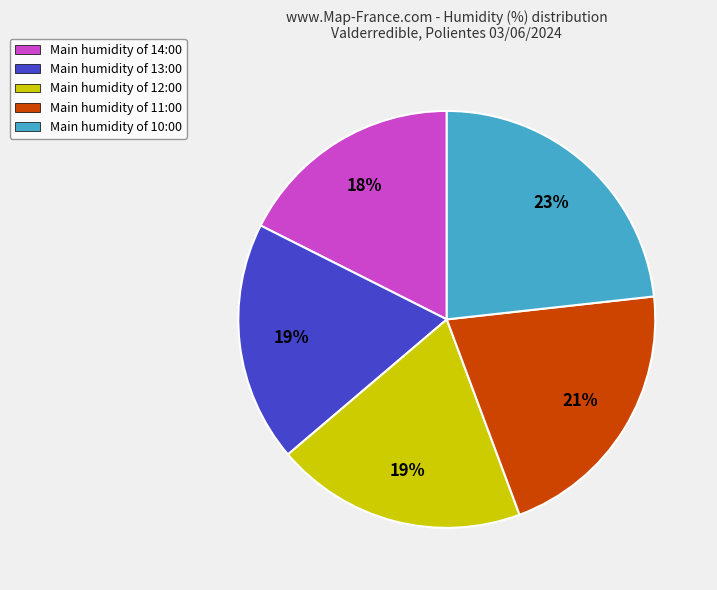

To the nearest percent, what is the average slice percentage?

20%